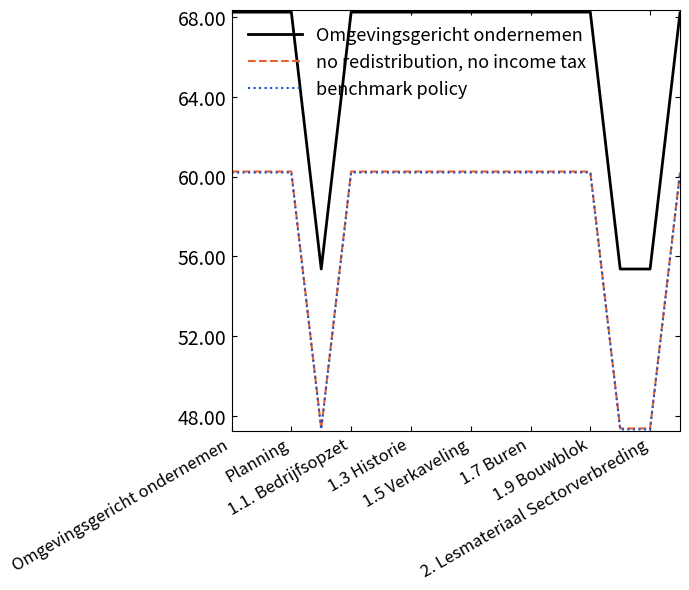

How many lines are shown in the chart?

3